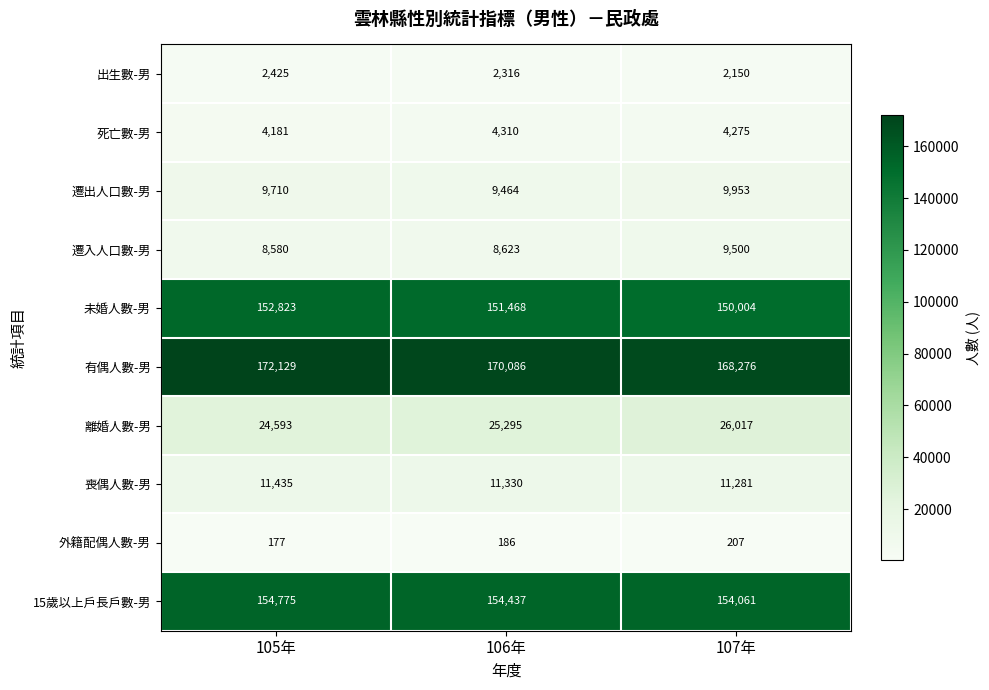

Reading left to right, transcribe all the data shown in this chart.

出生數-男: 2425	2316	2150
死亡數-男: 4181	4310	4275
遷出人口數-男: 9710	9464	9953
遷入人口數-男: 8580	8623	9500
未婚人數-男: 152823	151468	150004
有偶人數-男: 172129	170086	168276
離婚人數-男: 24593	25295	26017
喪偶人數-男: 11435	11330	11281
外籍配偶人數-男: 177	186	207
15歲以上戶長戶數-男: 154775	154437	154061